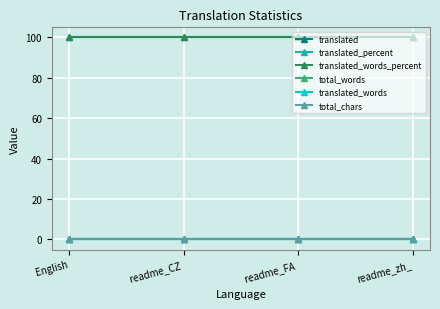

At readme_FA , list the series in order from smallest to largest.

translated, total_words, translated_words, total_chars, translated_percent, translated_words_percent